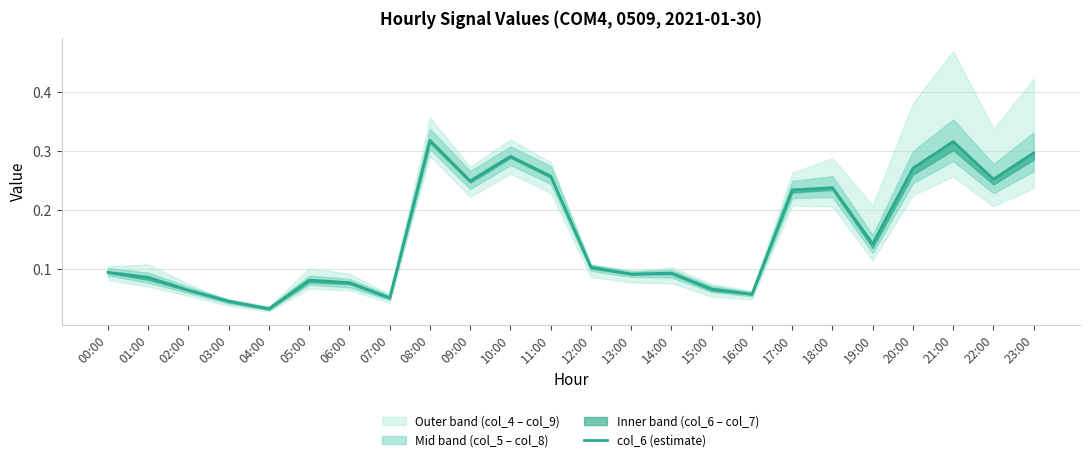

List the labels in order of value, largest first.

08:00, 21:00, 23:00, 10:00, 20:00, 11:00, 22:00, 09:00, 18:00, 17:00, 19:00, 12:00, 00:00, 14:00, 13:00, 01:00, 05:00, 06:00, 15:00, 02:00, 16:00, 07:00, 03:00, 04:00